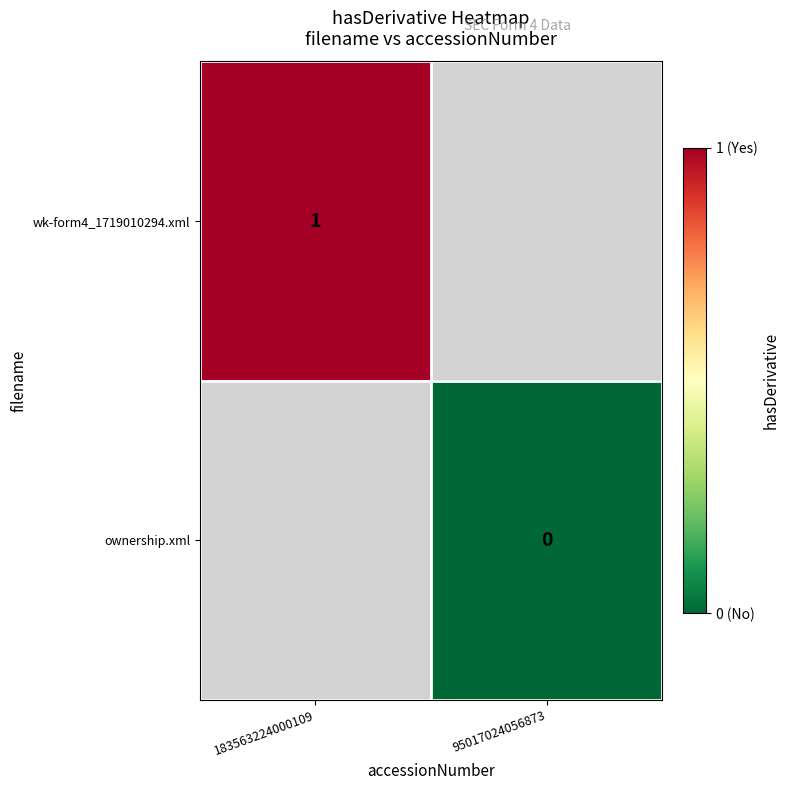

The wk-form4_1719010294.xml series shows 1 at 183563224000109. True or false?

True